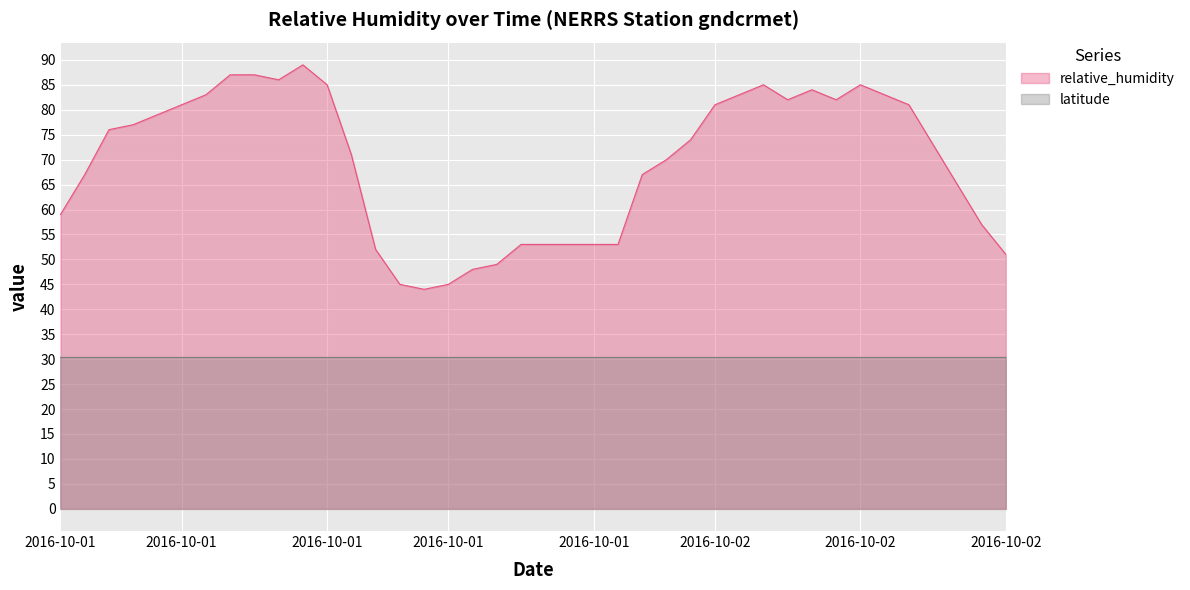

What are all the series names shown in the legend?

relative_humidity, latitude